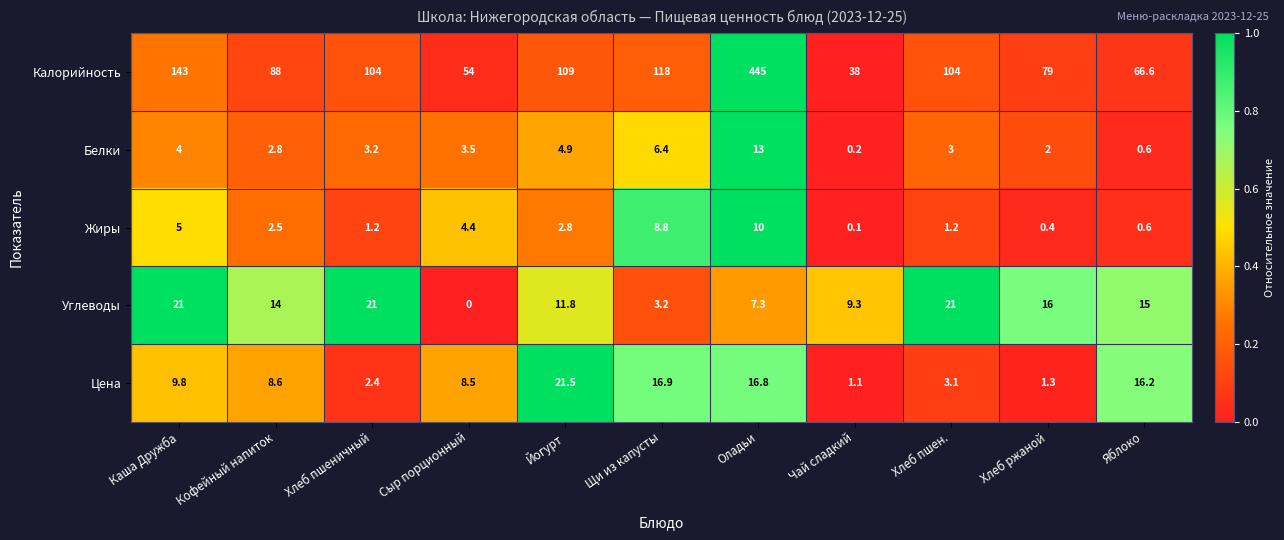

True or false: Калорийность has a value of 34.6 at Яблоко.

False